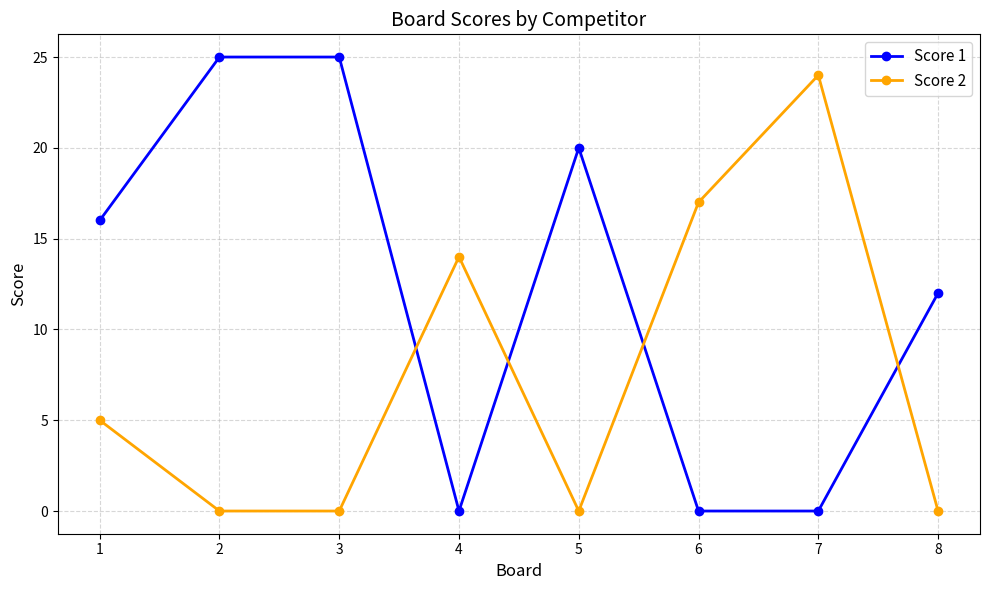

What is the maximum value for Score 2?

24